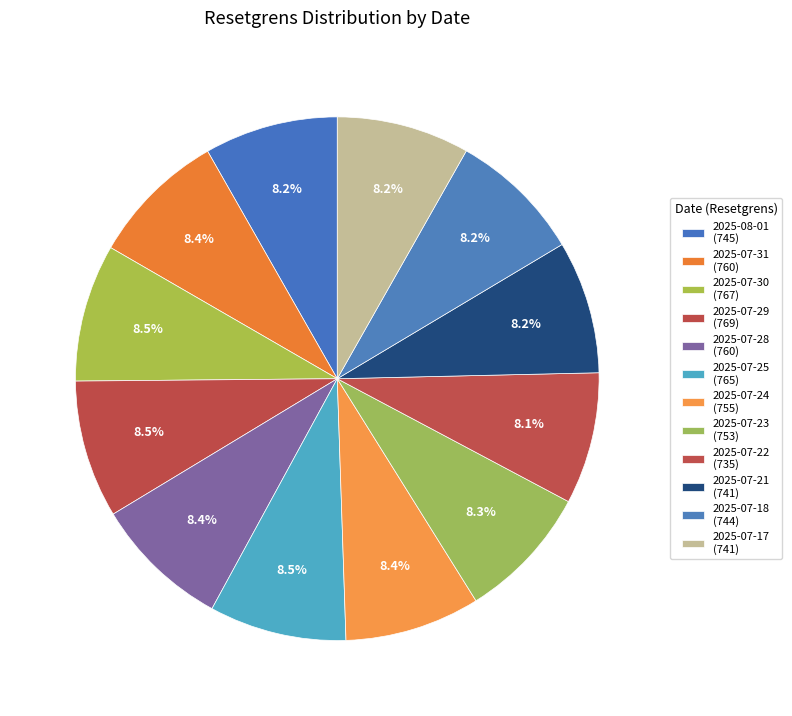

What is the largest slice in the pie chart?

2025-07-29